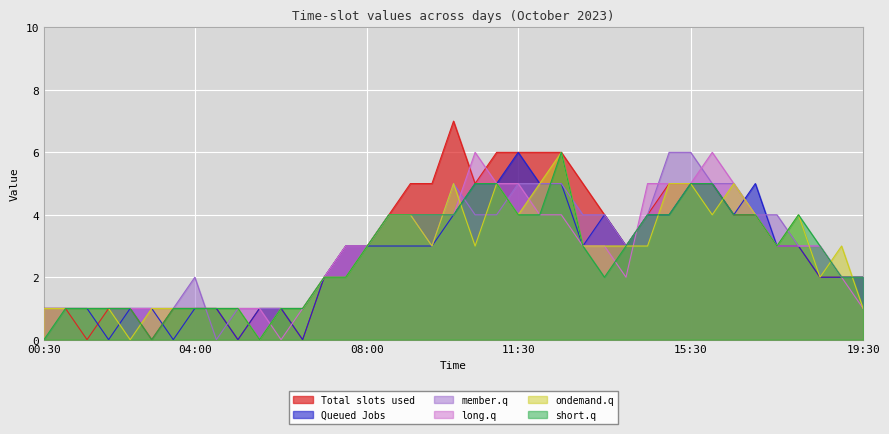

What is the total value across all series at 10:30?

28